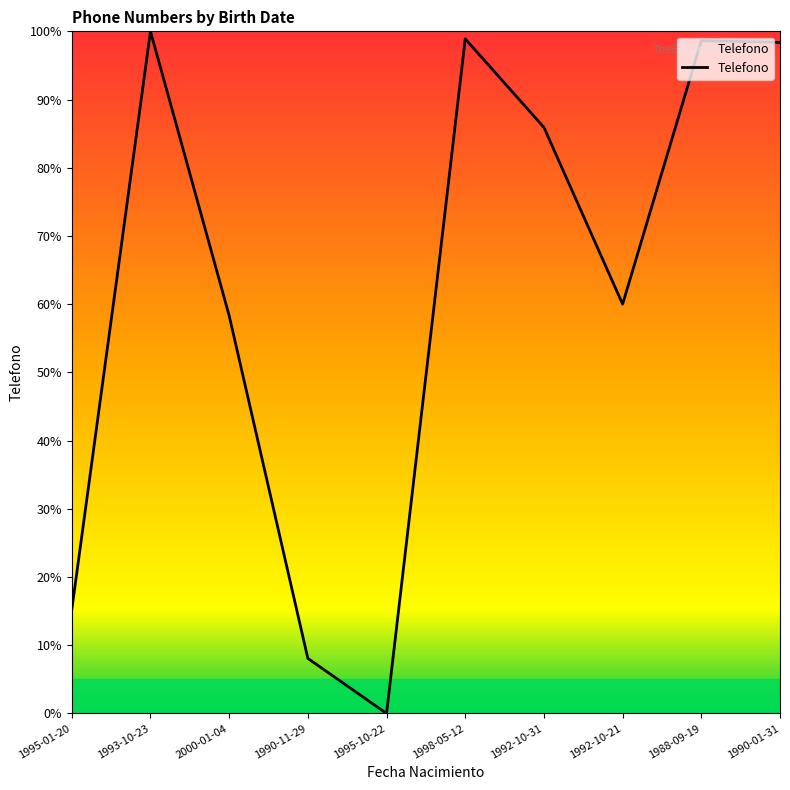

How many lines are shown in the chart?

1